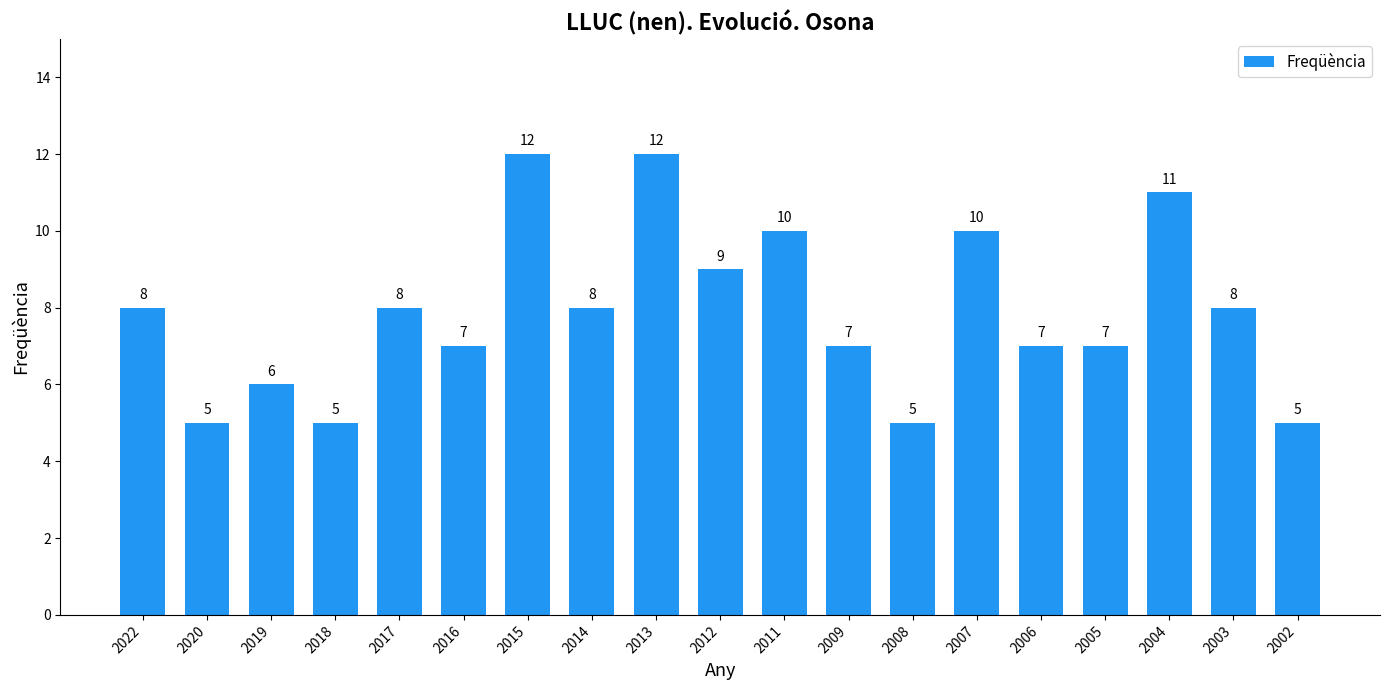

What is the smallest value displayed?

5